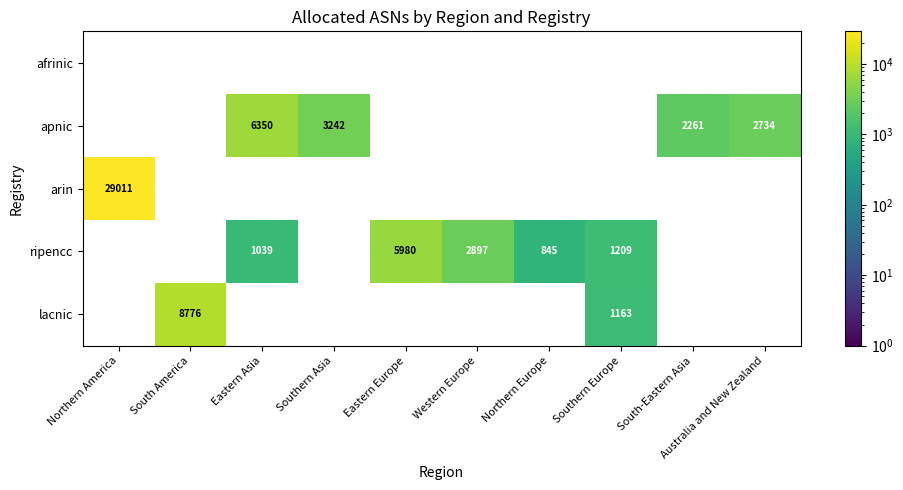

True or false: apnic has a value of 2734 at Australia and New Zealand.

True